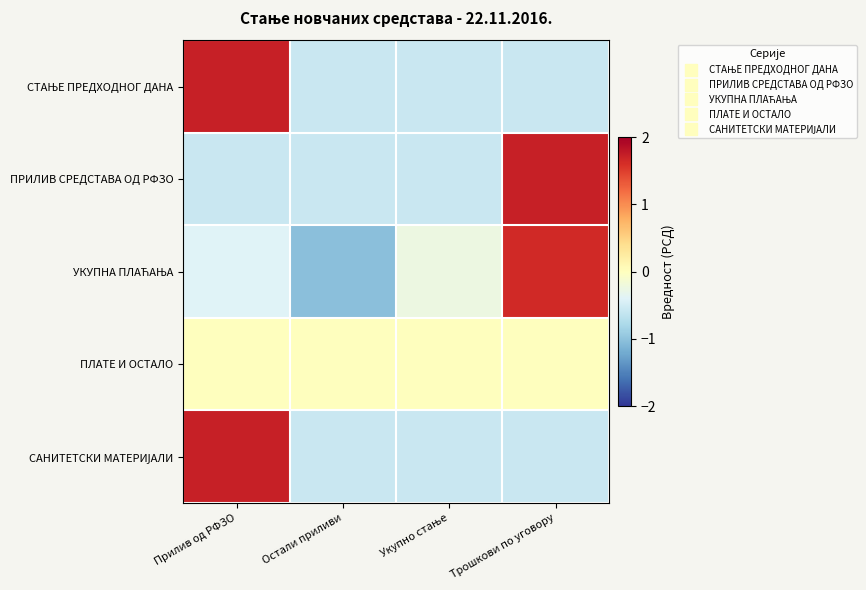

Which series has the widest spread of values?

УКУПНА ПЛАЋАЊА